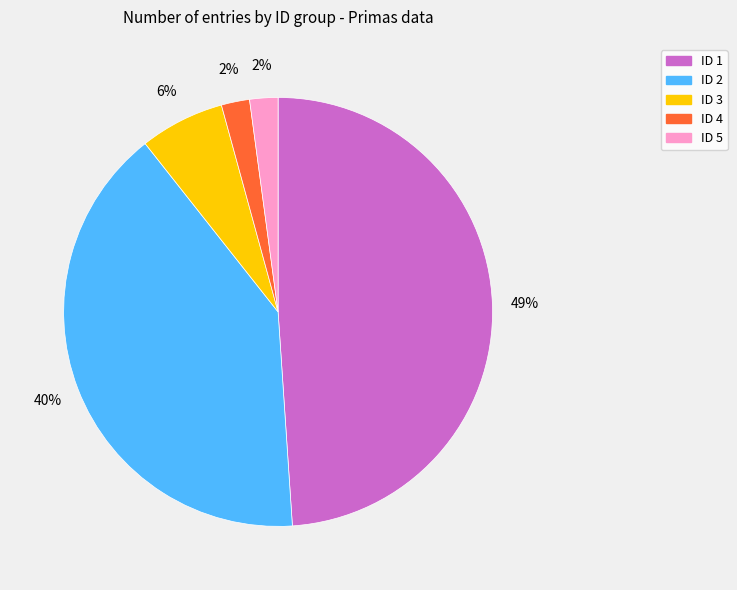

Is ID 4 the majority of the pie?

No